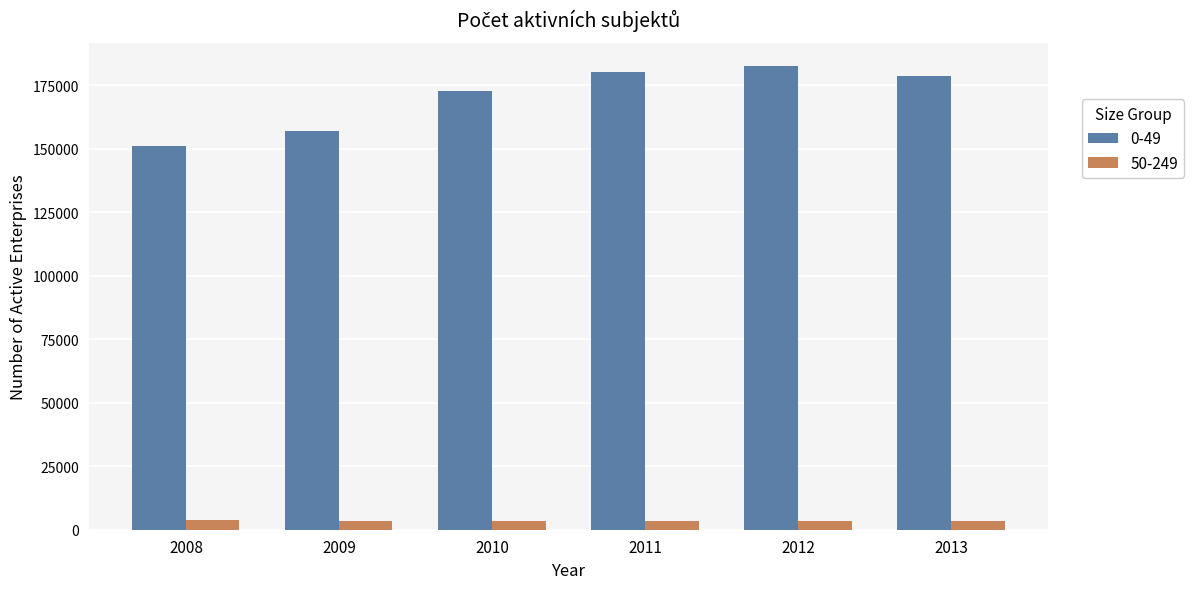

Are the bars grouped side by side (vs. stacked)?

Yes